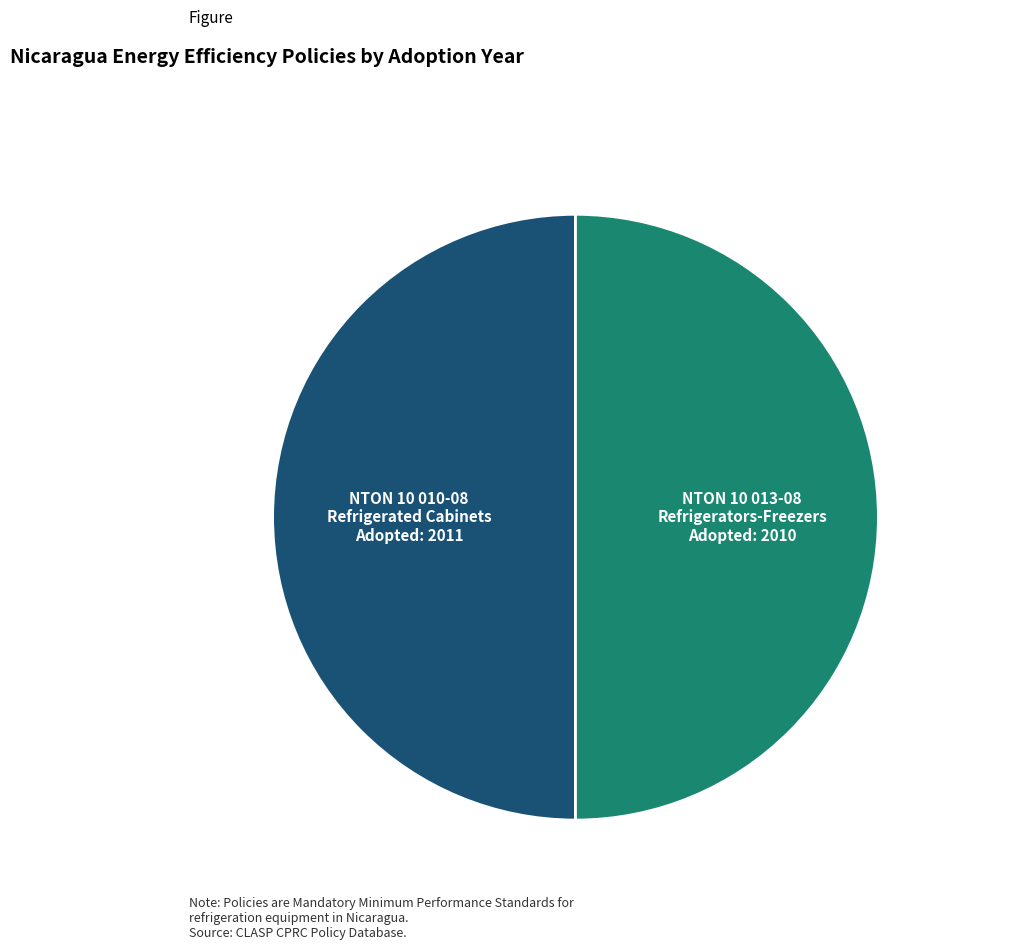

Combined, do NTON 10 010-08 Refrigerated Cabinets Adopted: 2011 and NTON 10 013-08 Refrigerators-Freezers Adopted: 2010 account for over 50%?

Yes